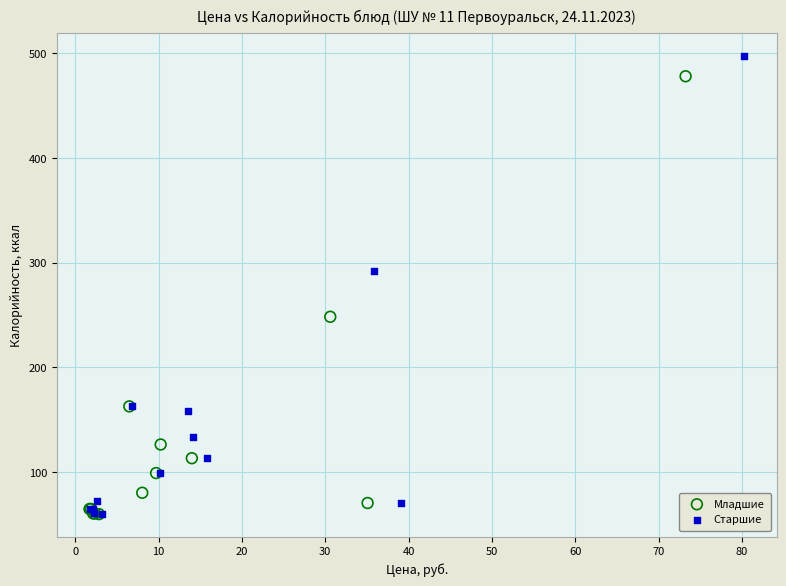

What are all the series names shown in the legend?

Младшие, Старшие